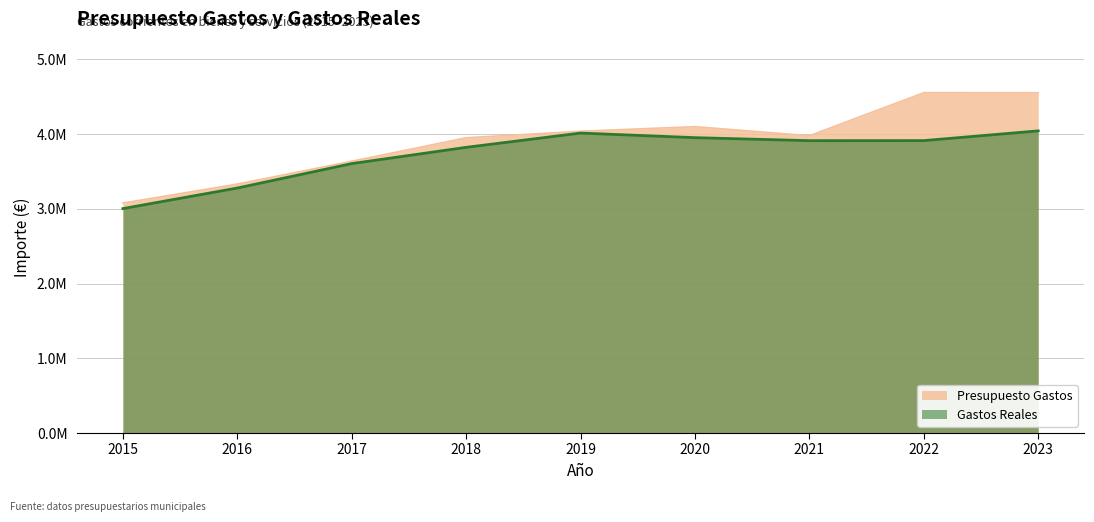

In Presupuesto Gastos, how many points are higher than both neighbors (excluding endpoints)?

2